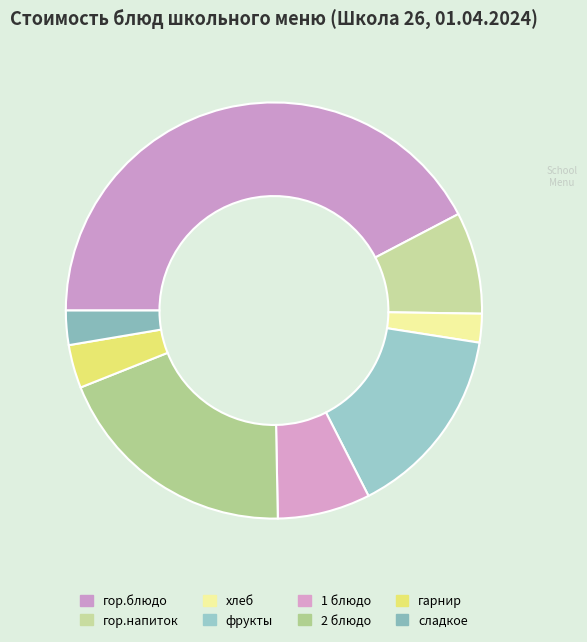

How many slices are in this pie chart?

8